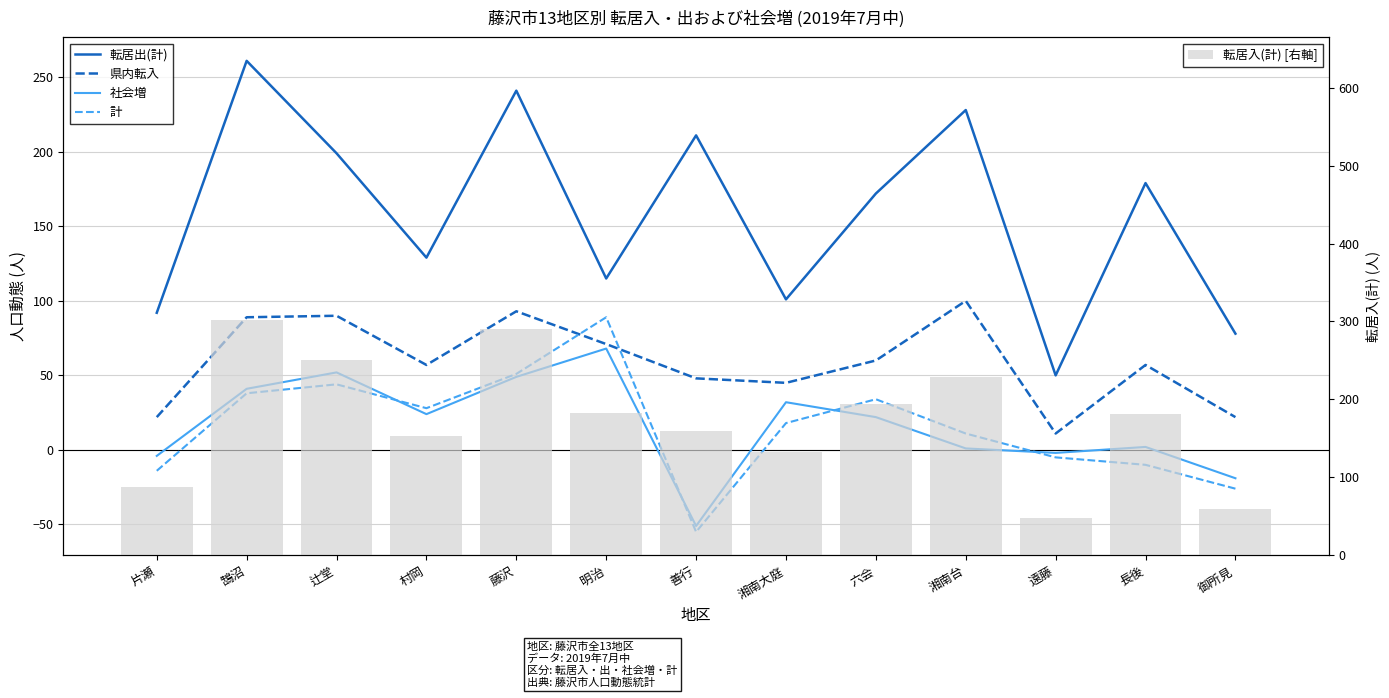

How many categories are shown in the chart?

13